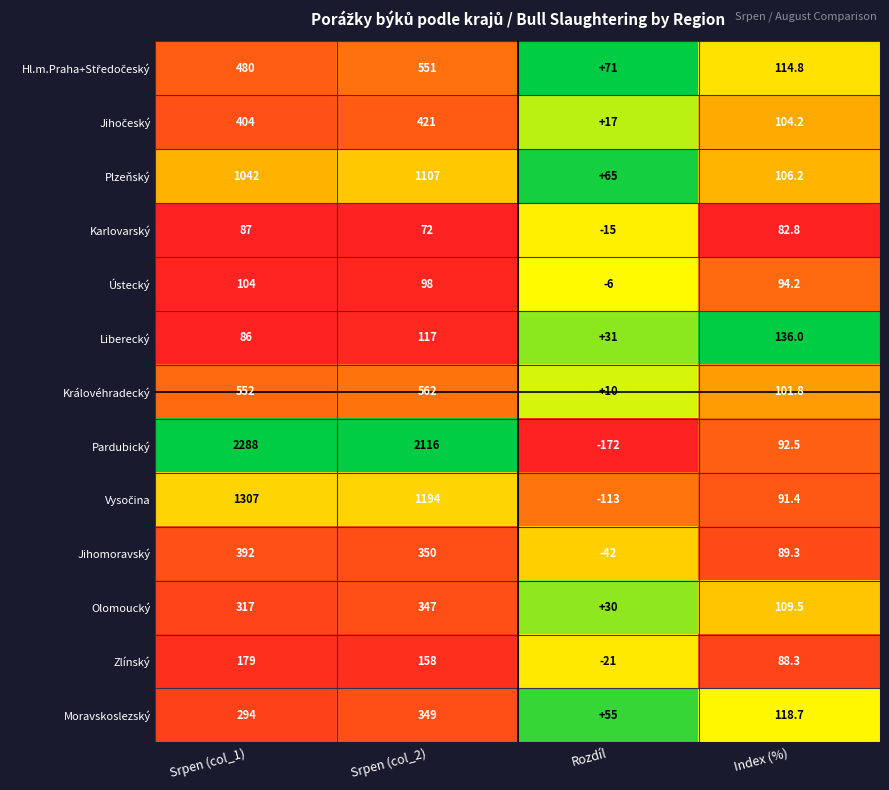

List the labels in order of Moravskoslezský value, largest first.

Srpen (col_2), Srpen (col_1), Index (%), Rozdíl